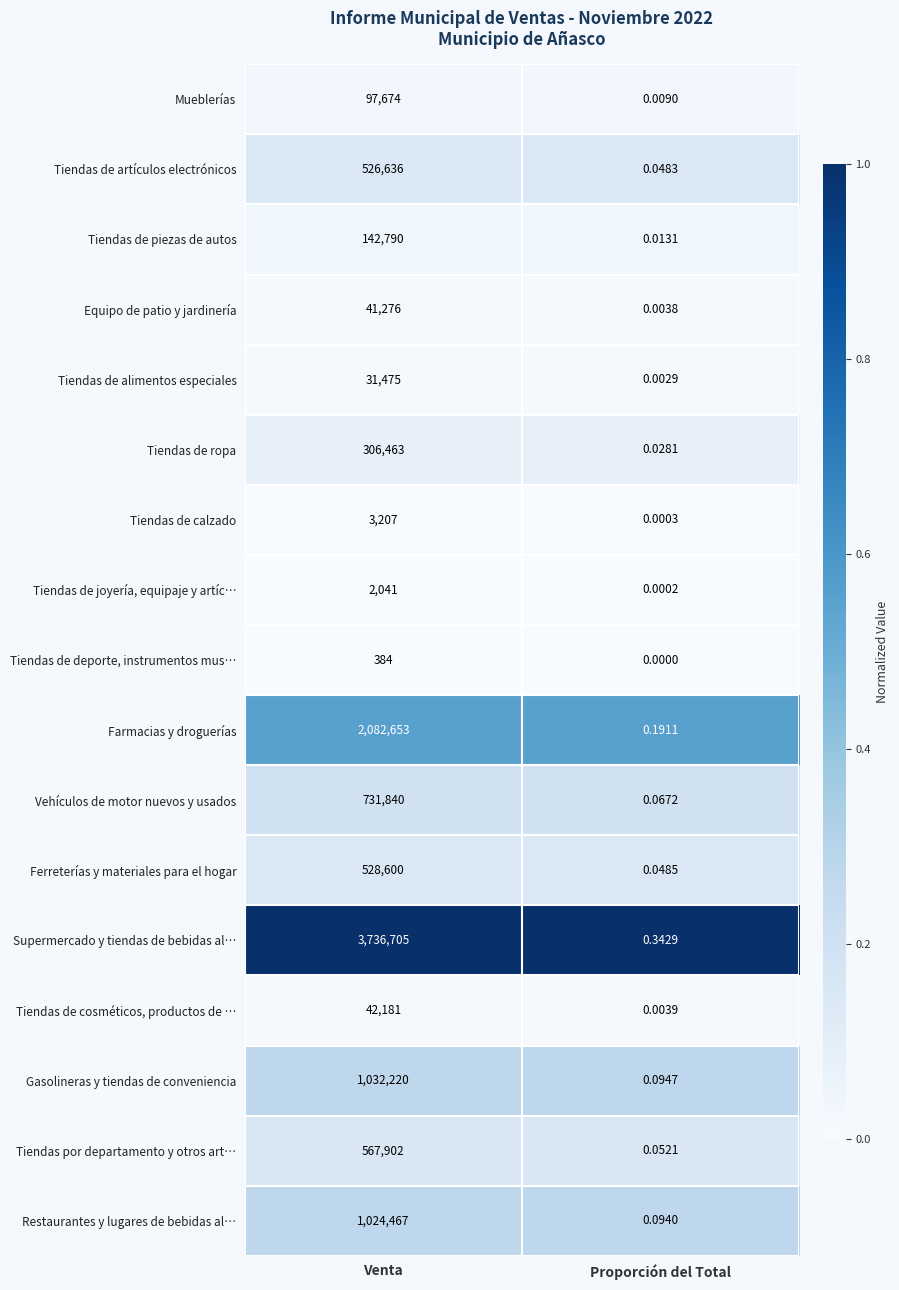

What is the maximum value shown in the chart?

3736705.0